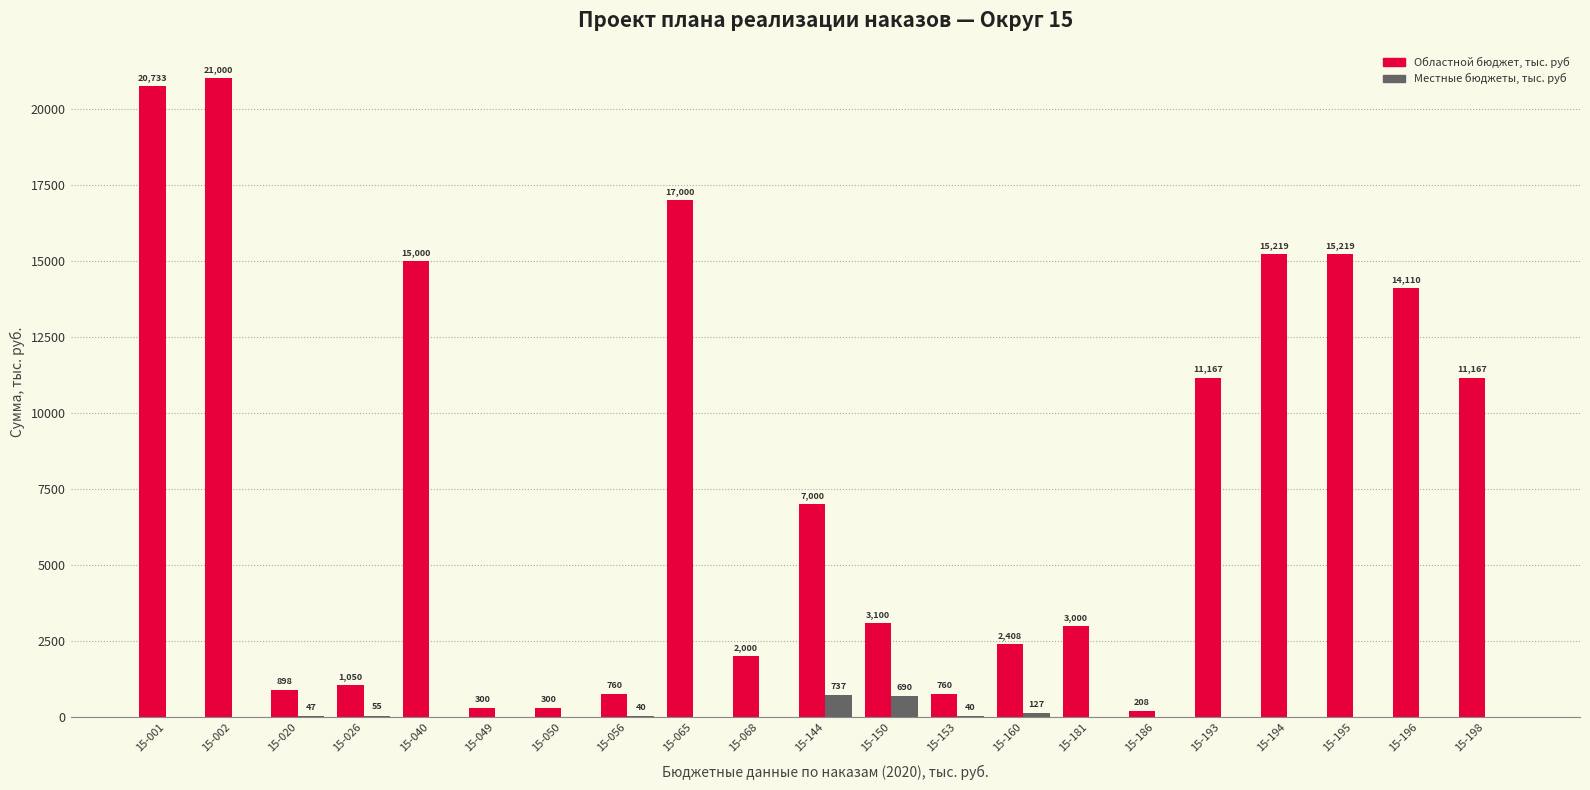

At which label does Областной бюджет, тыс. руб first exceed 3100?

15-001